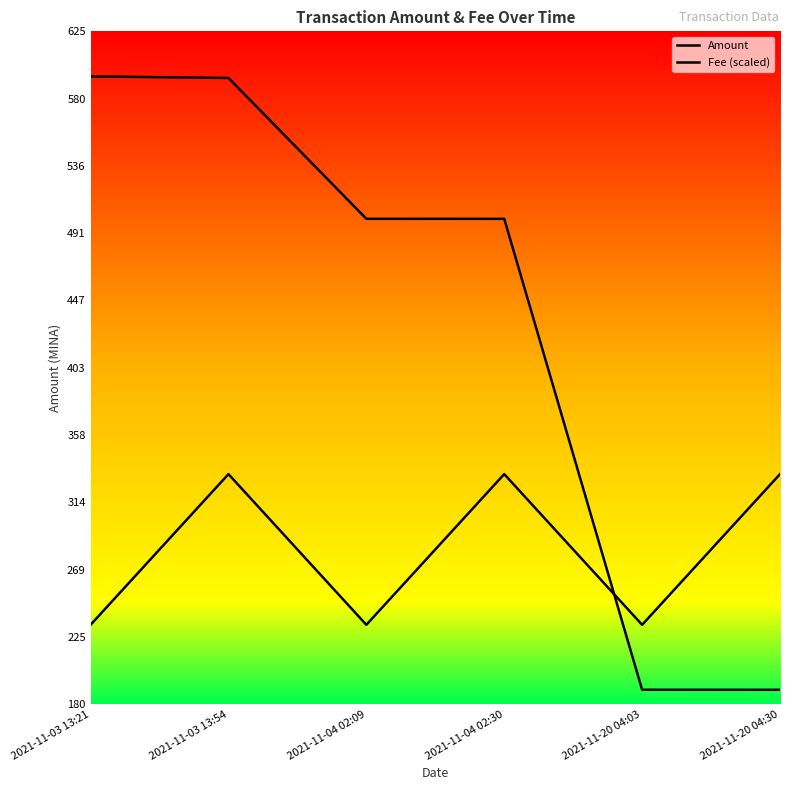

Reading left to right, transcribe all the data shown in this chart.

Amount: 595.0	594.0	501.0	500.9	190.0	190.0
Fee (scaled): 232.9	332.4	232.9	332.4	232.9	332.4